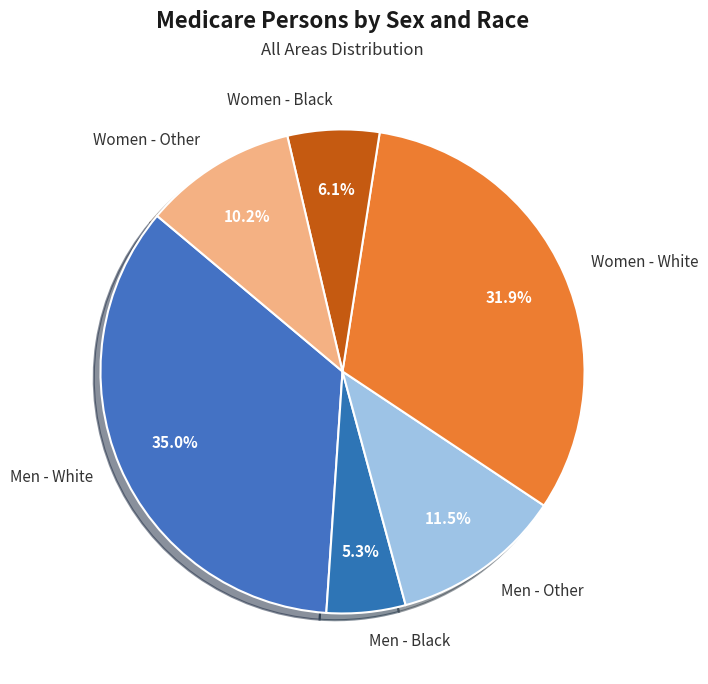

How much of the chart is everything except Men - White?

65.0%